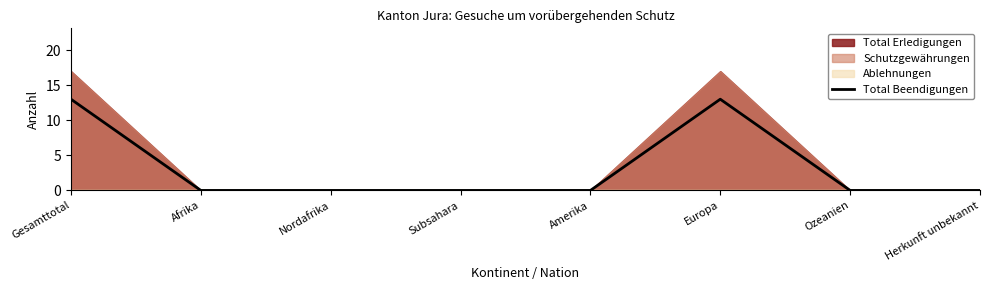

Rank the categories by value from lowest to highest.

Afrika, Nordafrika, Subsahara, Amerika, Ozeanien, Herkunft unbekannt, Gesamttotal, Europa